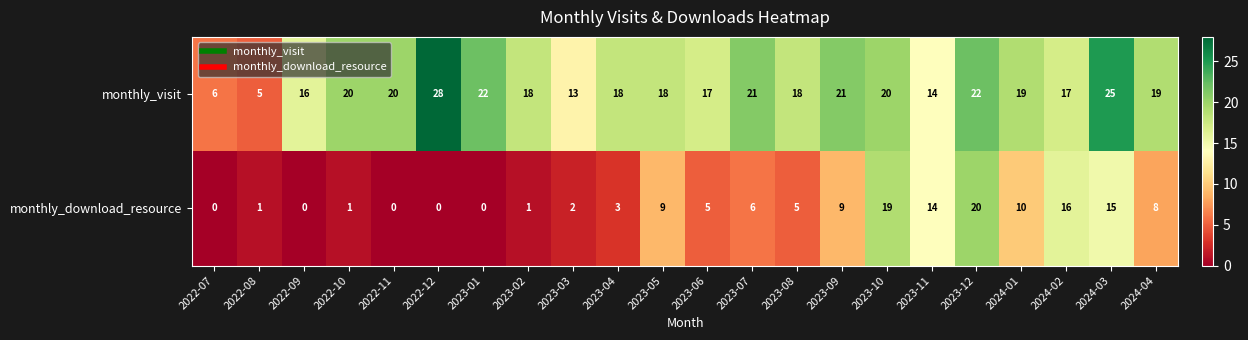

Between 2023-01 and 2023-04, which series saw the biggest shift?

monthly_visit